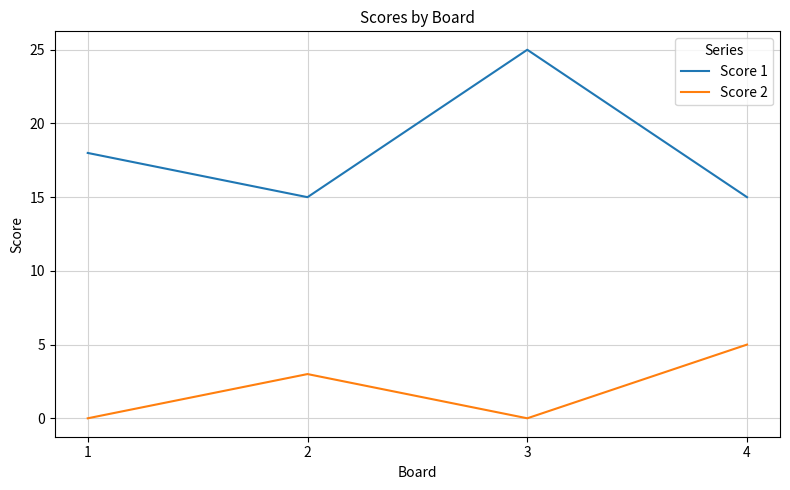

True or false: Score 2 has more than 1 points higher than both neighbors.

False